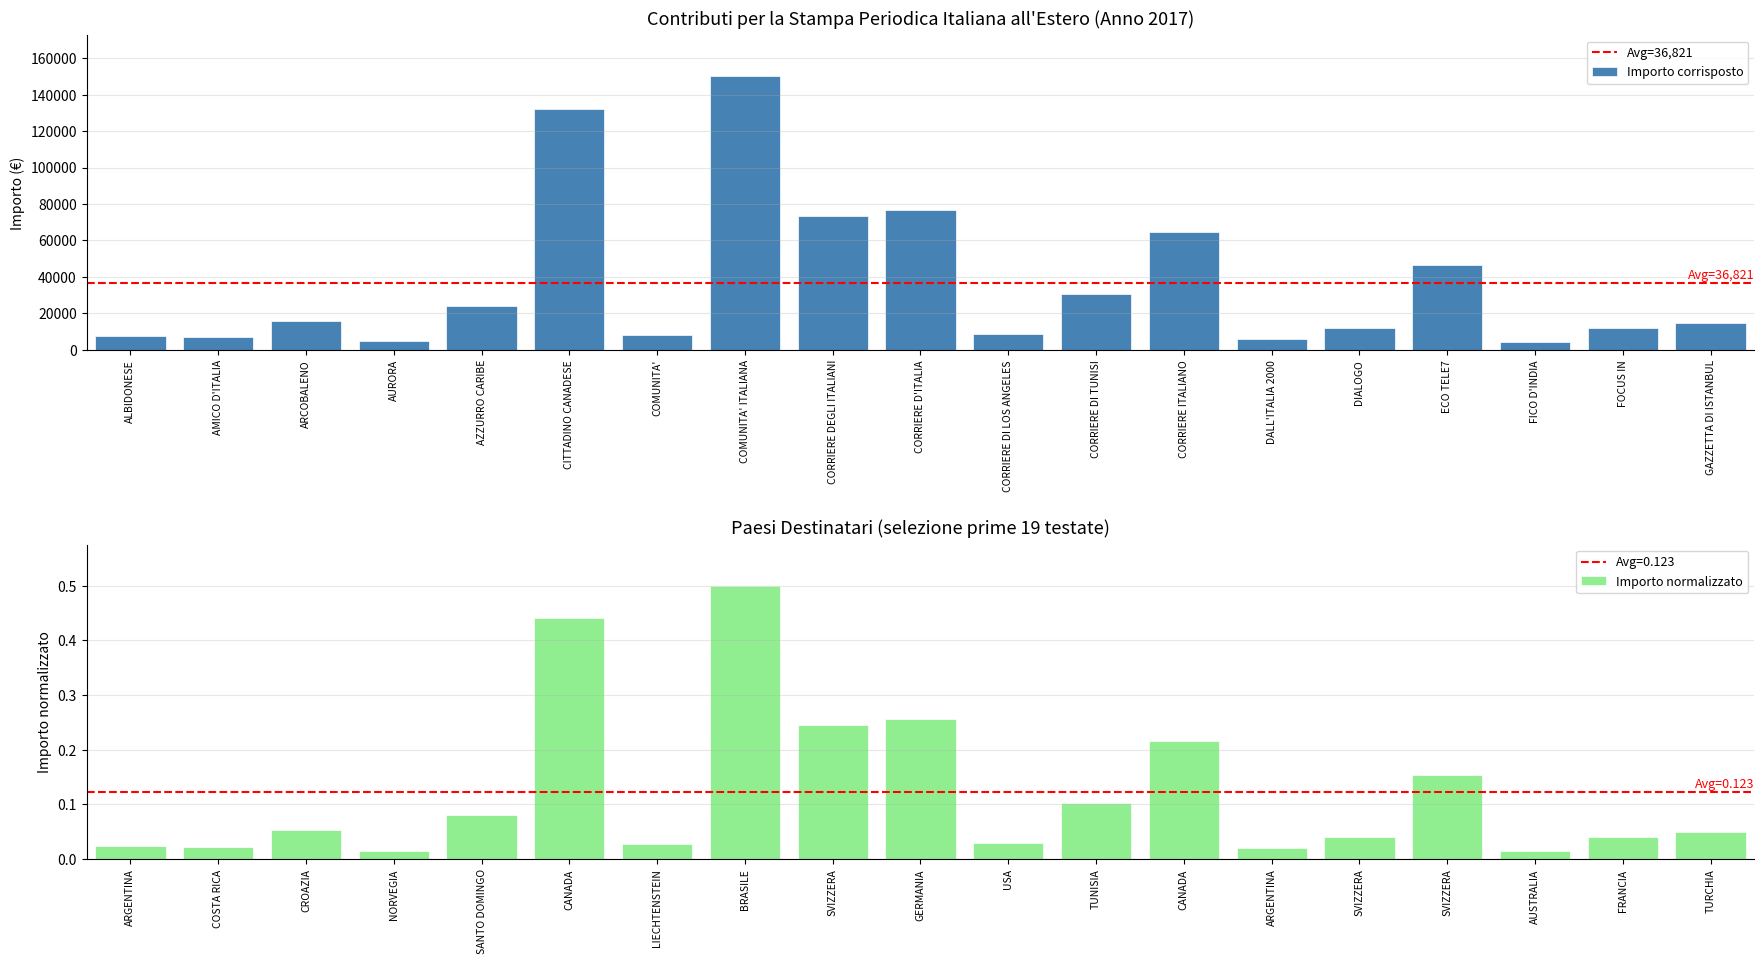

What is the change in value from AURORA to COMUNITA' ITALIANA?

+145302.5